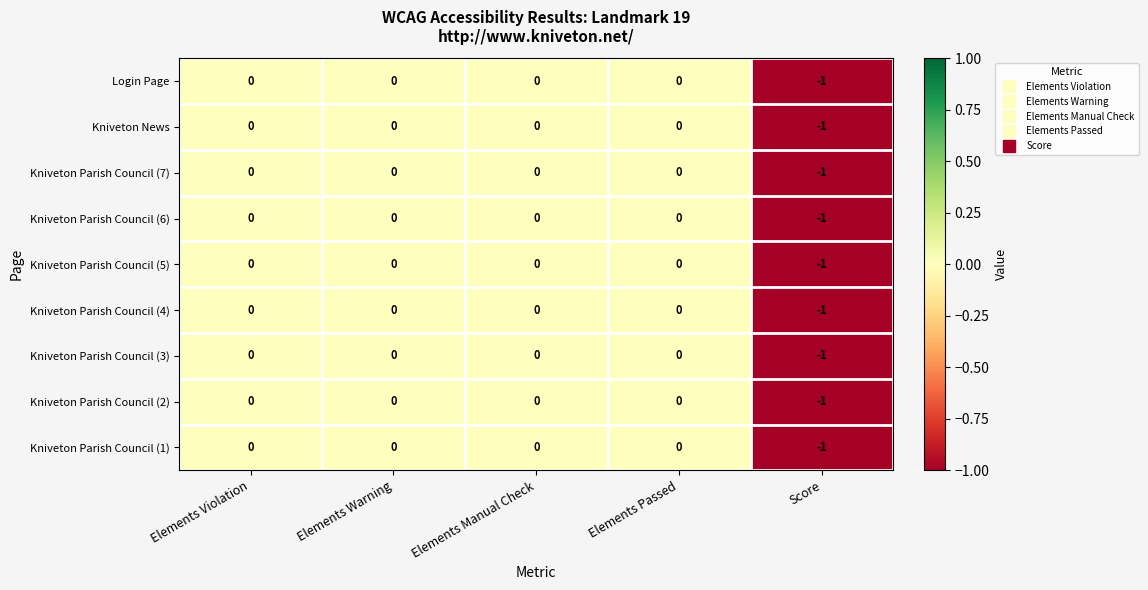

Is it true that Kniveton Parish Council (7) equals 0 at Elements Manual Check?

True